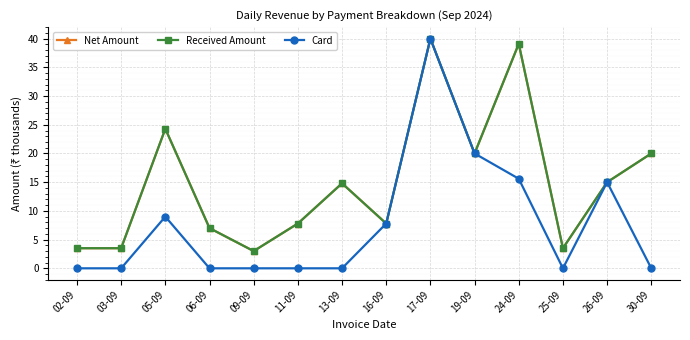

Does the chart have visible grid lines?

Yes